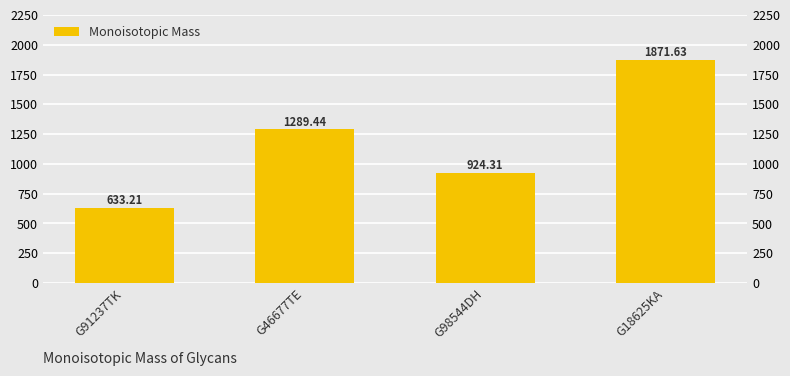

What position from the left is G98544DH?

3